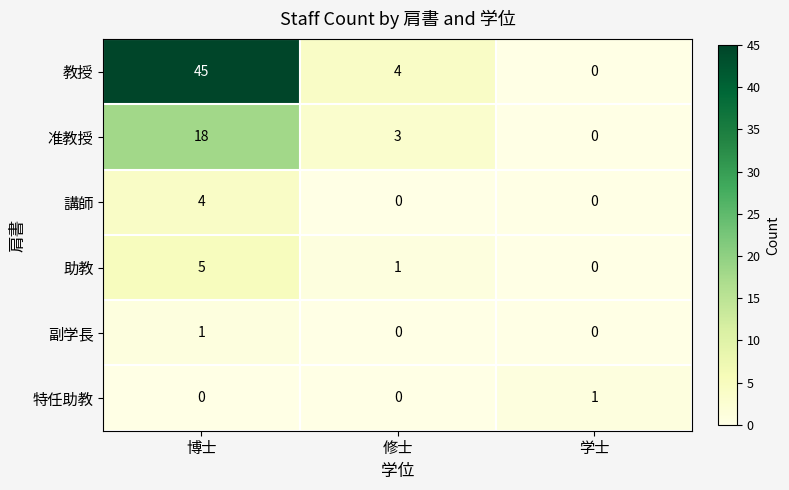

List the labels in order of 准教授 value, largest first.

博士, 修士, 学士